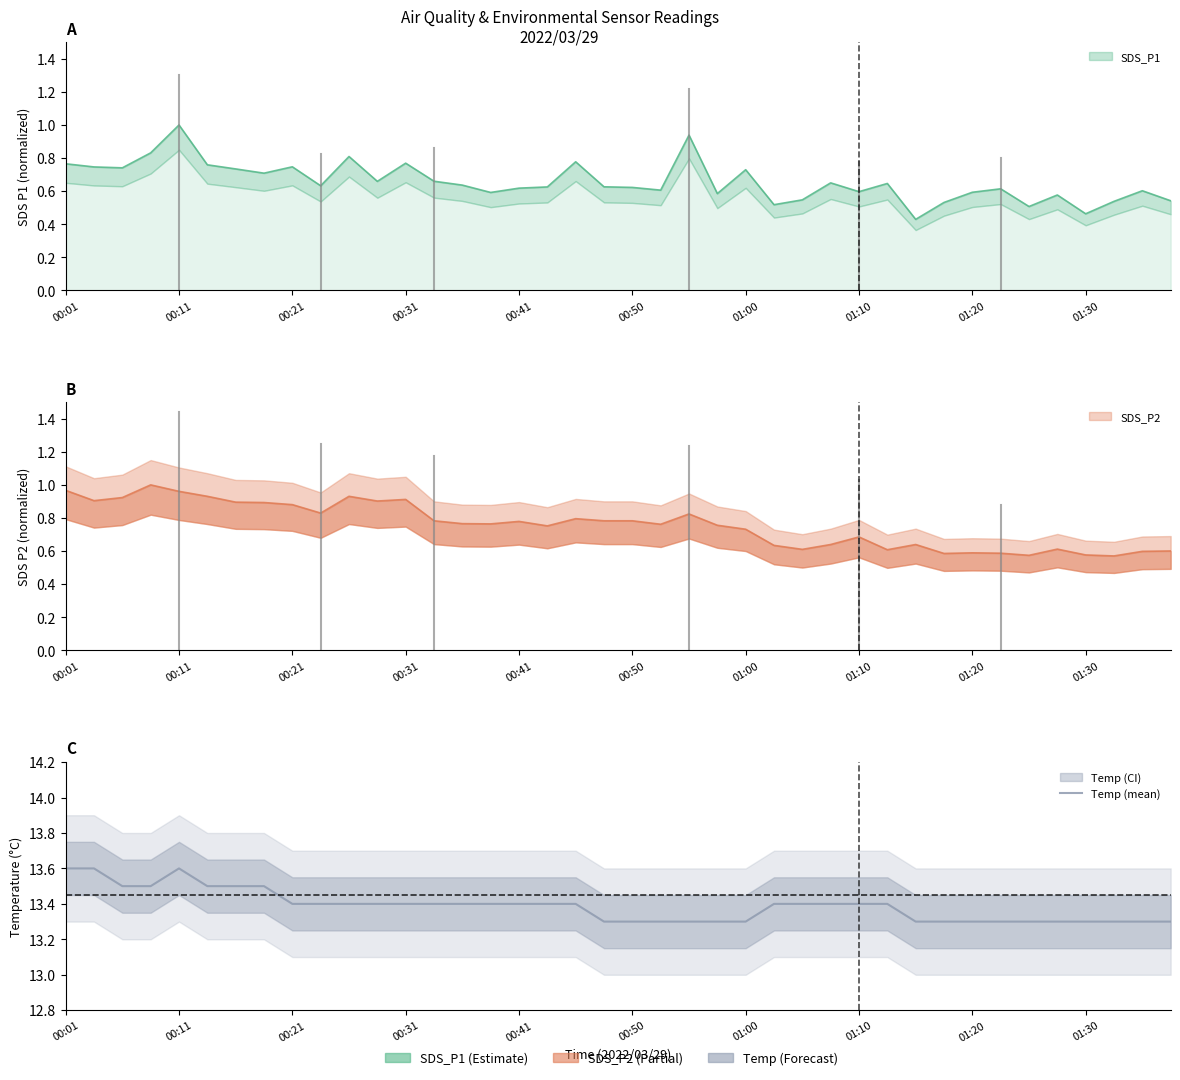

What is the label of the 15th point from the left?

14